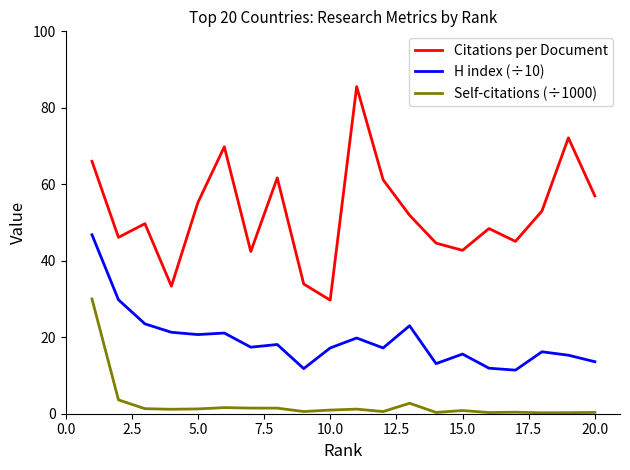

What is the highest value of the H index (÷10) series?

46.8